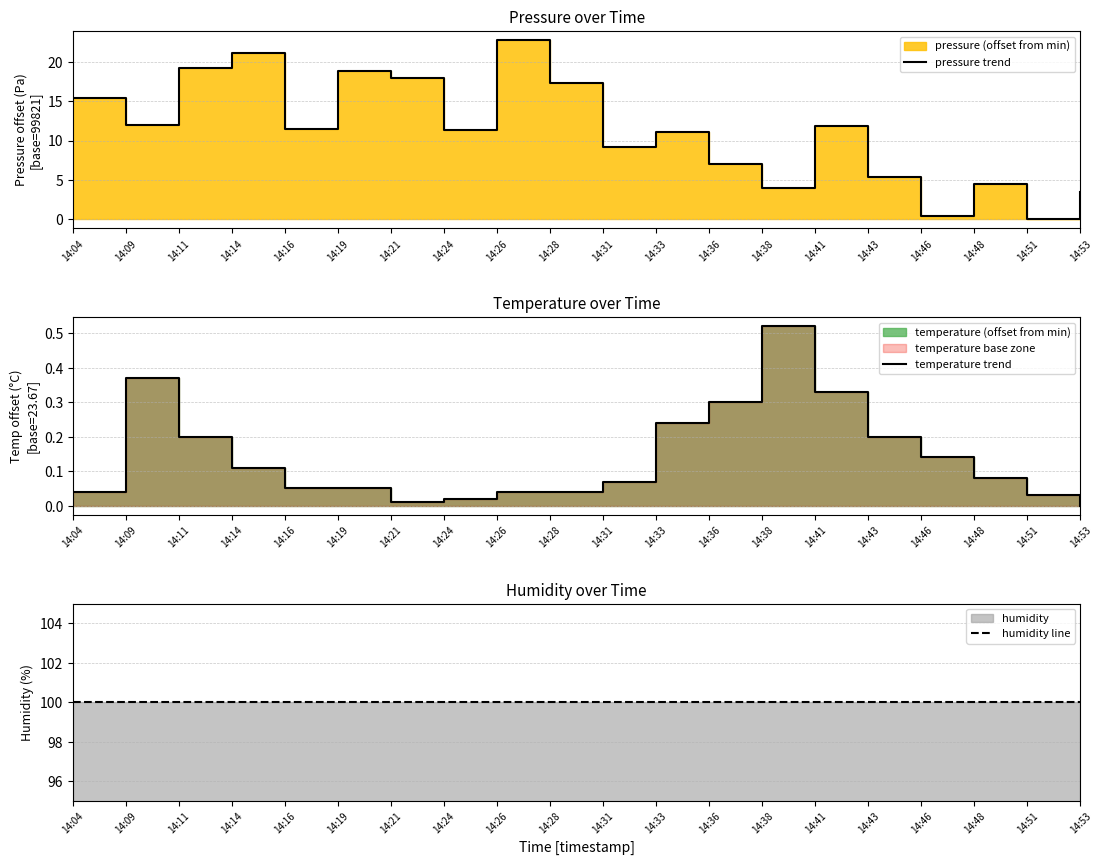

Reading left to right, list all the values displayed in this chart.

pressure trend: 15.4	12.0	19.2	21.1	11.5	18.9	17.9	11.3	22.8	17.3	9.2	11.1	7.0	4.0	11.9	5.4	0.5	4.5	0.0	3.4
temperature trend: 0.0	0.4	0.2	0.1	0.0	0.0	0.0	0.0	0.0	0.0	0.1	0.2	0.3	0.5	0.3	0.2	0.1	0.1	0.0	0.0
humidity line: 100.0	100.0	100.0	100.0	100.0	100.0	100.0	100.0	100.0	100.0	100.0	100.0	100.0	100.0	100.0	100.0	100.0	100.0	100.0	100.0